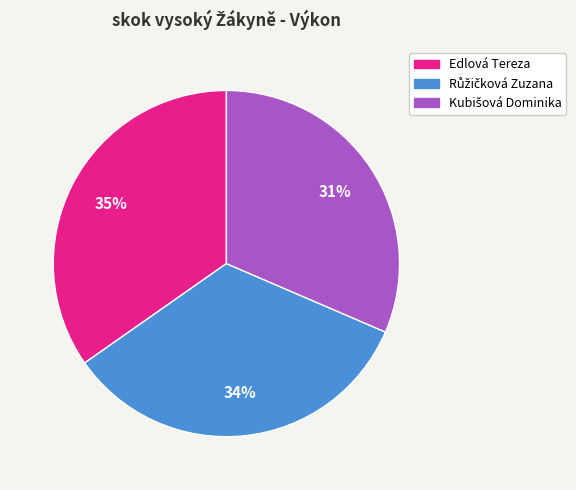

How many segments does this pie chart have?

3